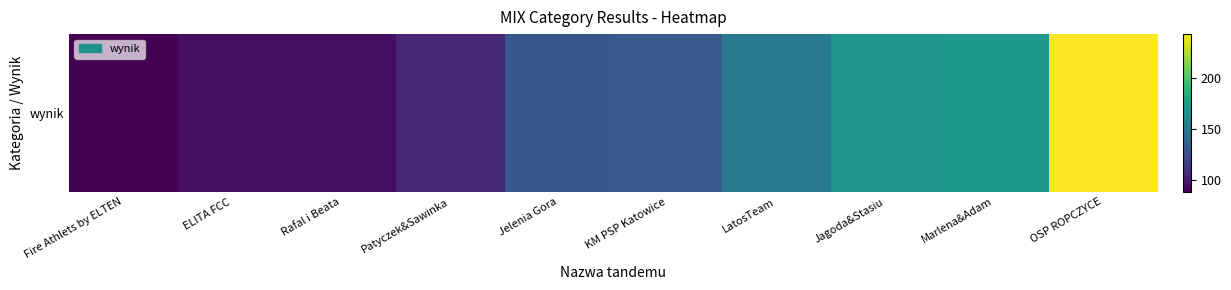

What is the greatest value displayed?

242.6